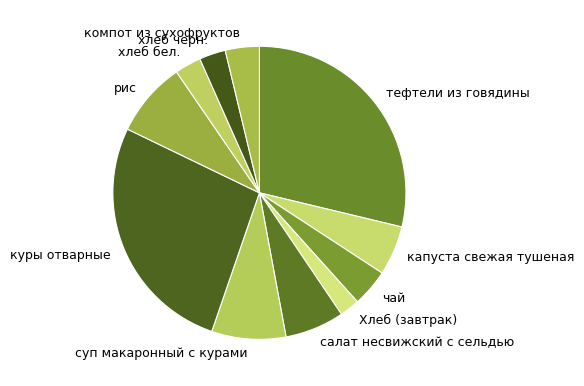

True or false: Хлеб (завтрак) accounts for 2% of the total.

True